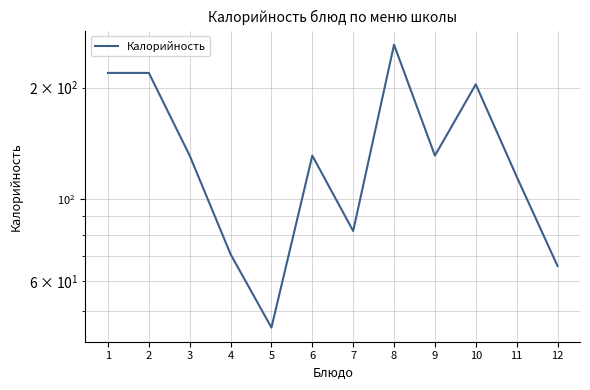

How many series are shown in this chart?

1